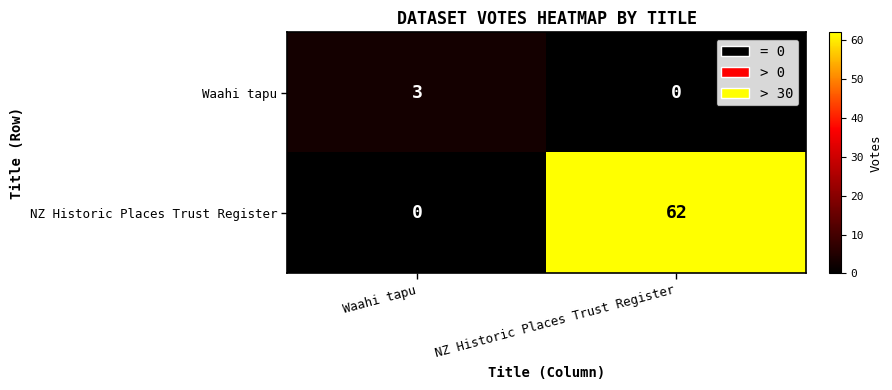

List the series in order of their overall mean, highest first.

NZ Historic Places Trust Register, Waahi tapu